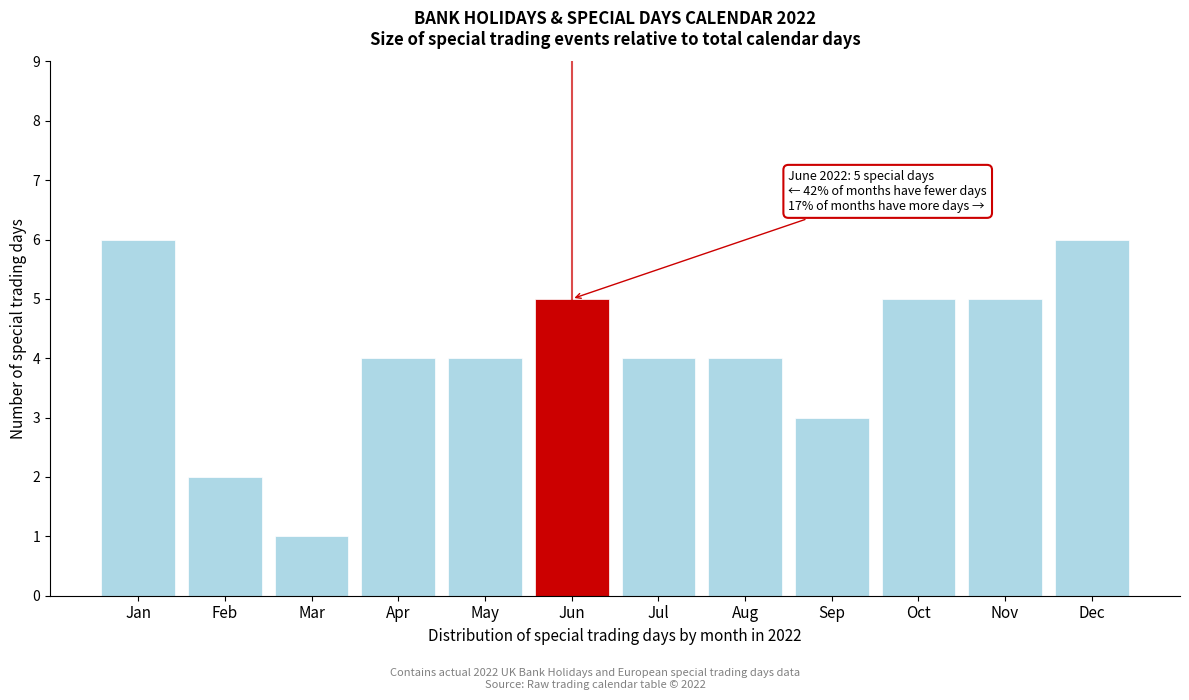

Reading left to right, list all the values displayed in this chart.

Jan=6	Feb=2	Mar=1	Apr=4	May=4	Jun=5	Jul=4	Aug=4	Sep=3	Oct=5	Nov=5	Dec=6